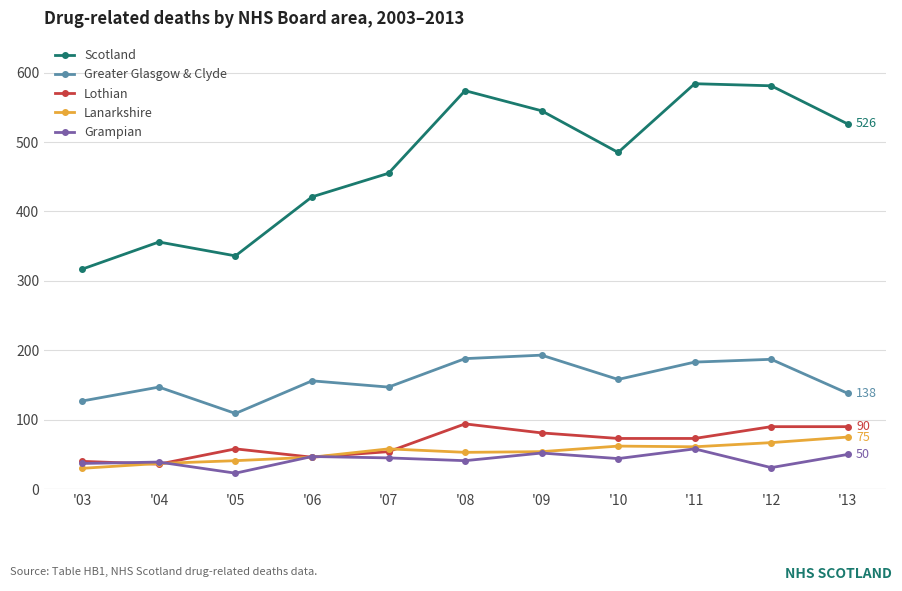

Which series has the largest total across all categories?

Scotland